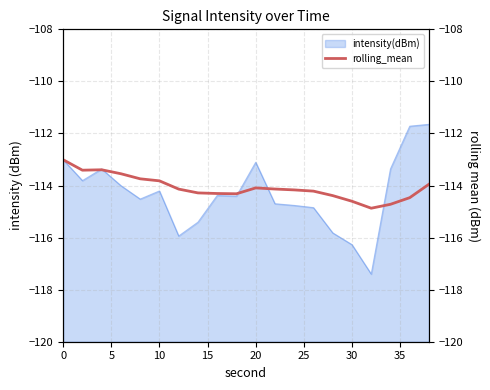

What is the difference between the maximum and minimum values?

1.9